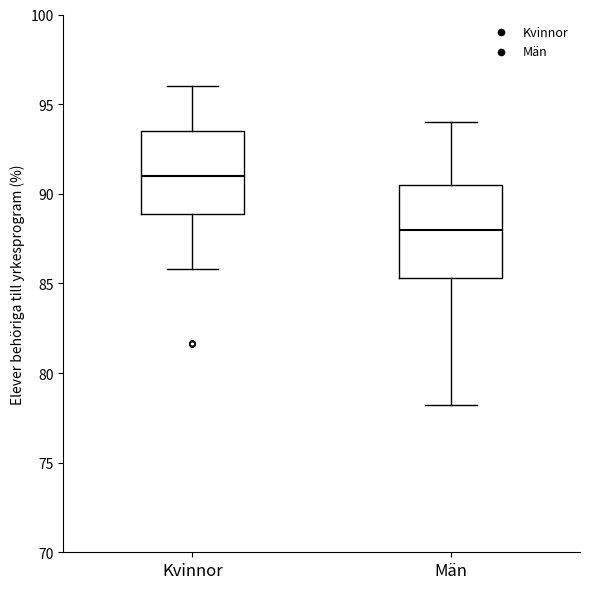

Where is the upper edge of the box for Män on the y-axis? The values are not printed on the chart, so give them approximately, as read against the axis.

90.5